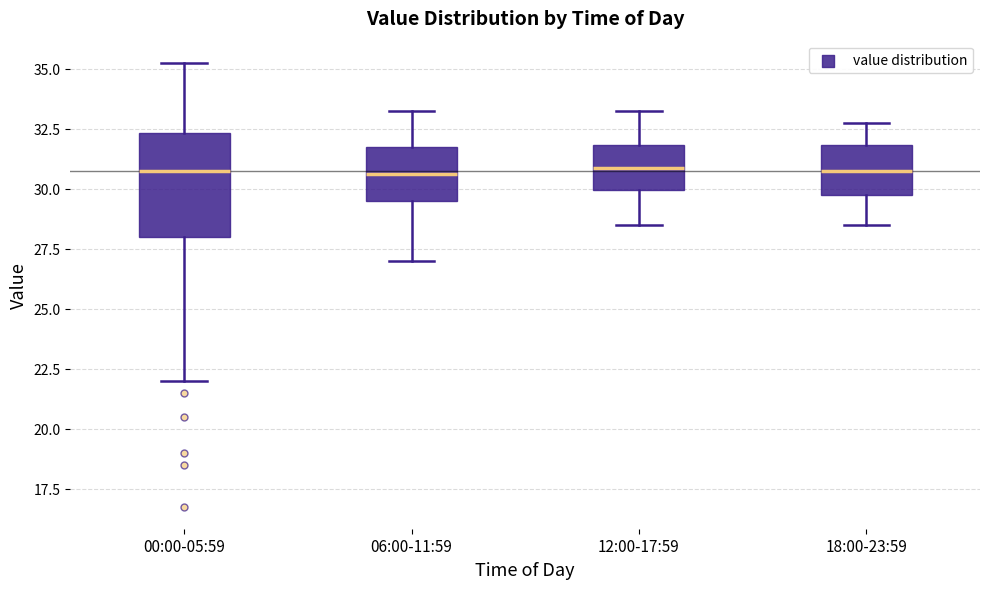

Where does the median line of the box for 00:00-05:59 sit on the y-axis? The values are not printed on the chart, so give them approximately, as read against the axis.

31.0